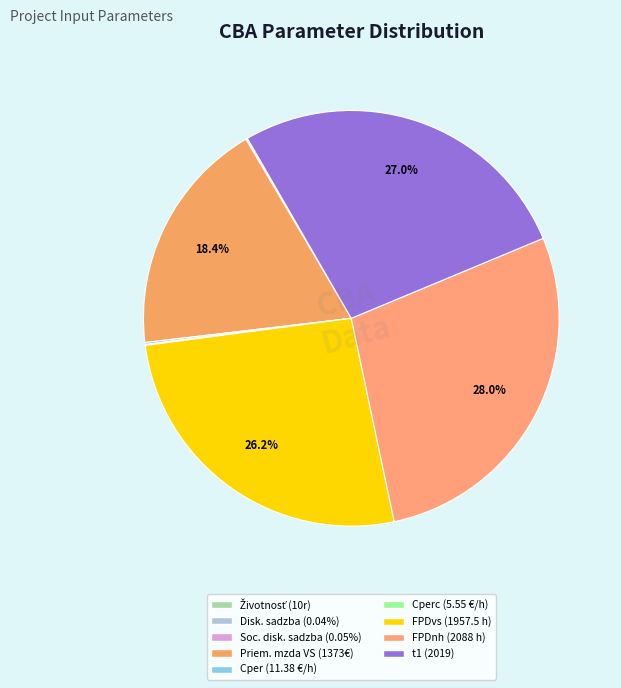

What is the largest slice in the pie chart?

Fond pracovnej doby - NH (FPDnh)